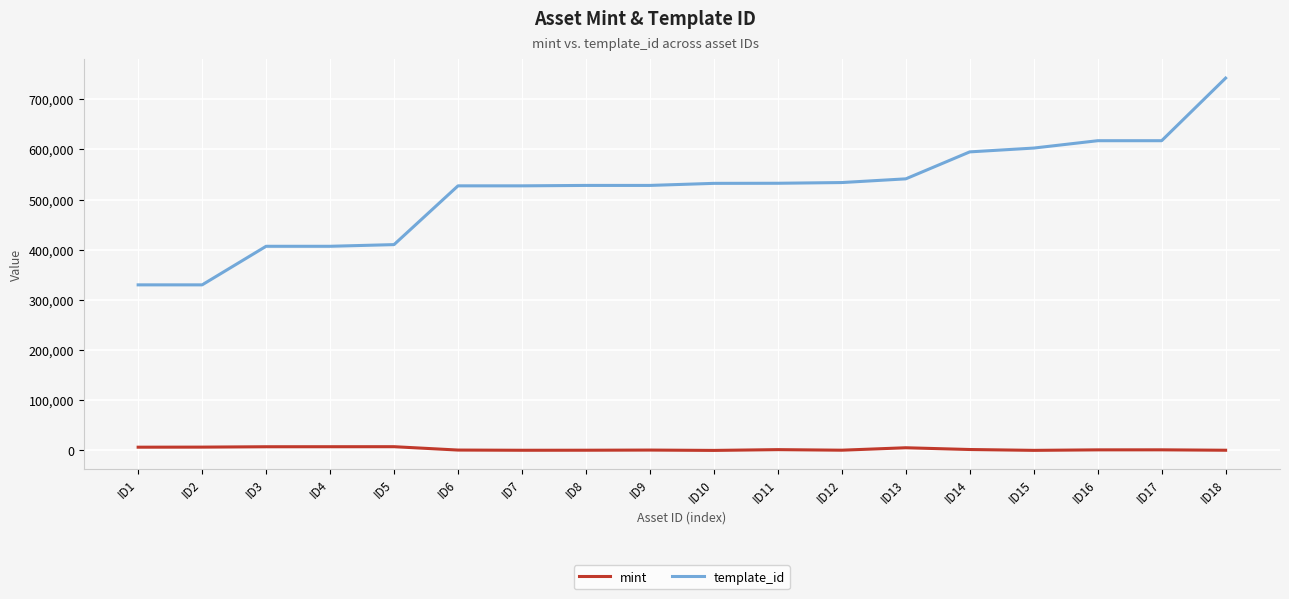

Is the value of mint at ID12 greater than the value of template_id at ID6?

No